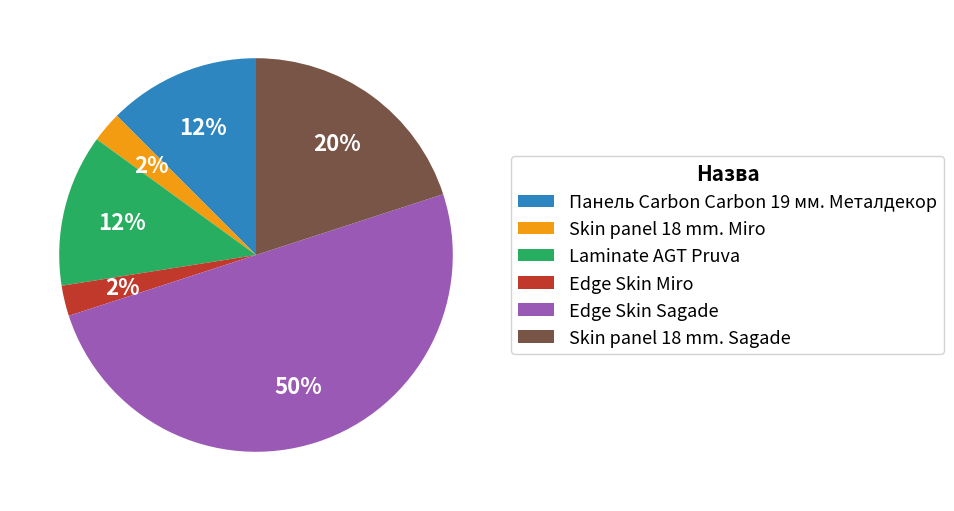

To the nearest percent, what is the difference between the Панель Carbon Carbon 19 мм. Металдекор and Skin panel 18 mm. Miro slice percentages?

10%